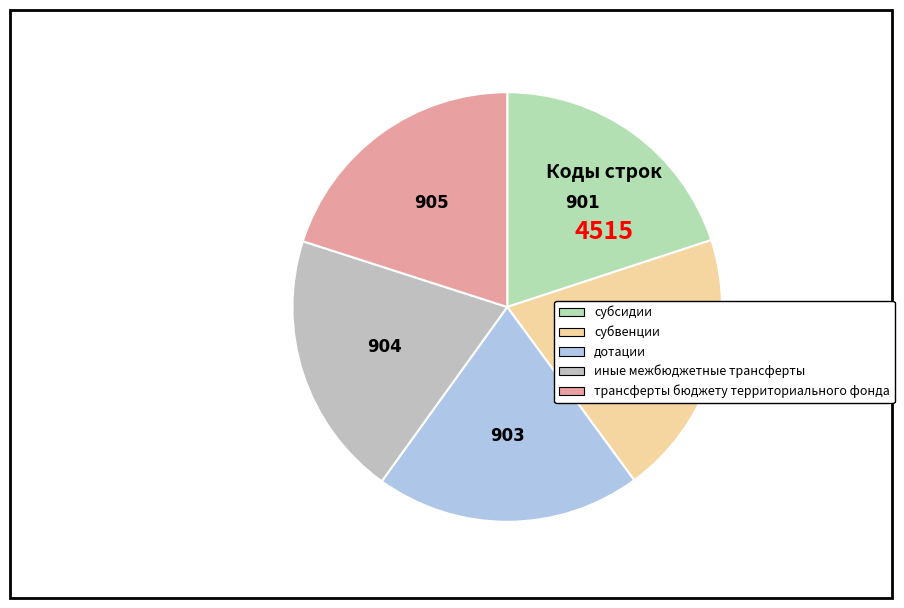

What is the change in value from субсидии to трансферты бюджету территориального фонда?

+4